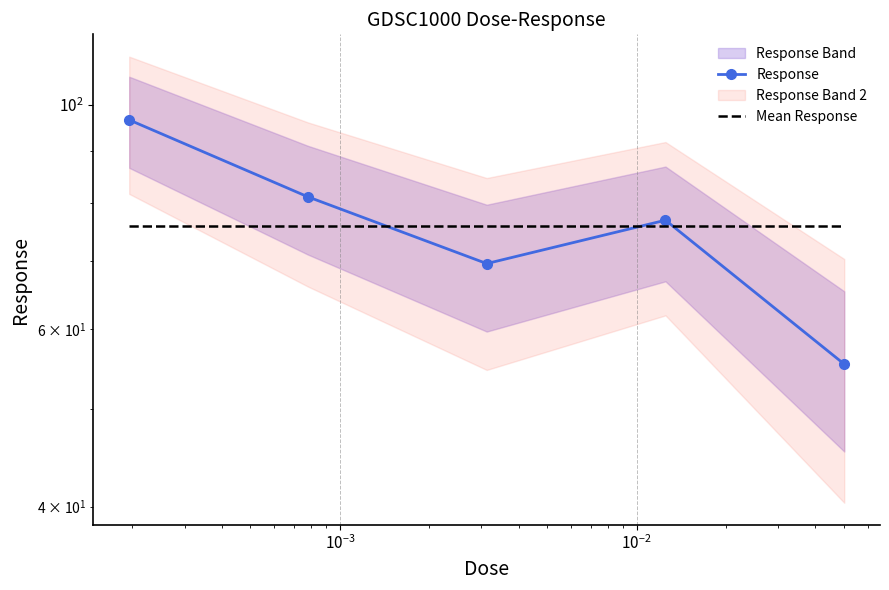

Is the value of Mean Response at $\mathdefault{10^{-3}}$ greater than the value of Response at $\mathdefault{10^{-1}}$?

Yes